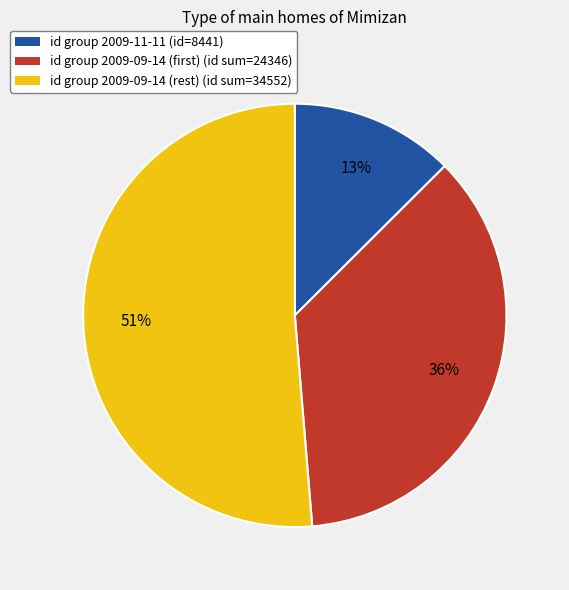

To the nearest percent, what is the average slice percentage?

33%